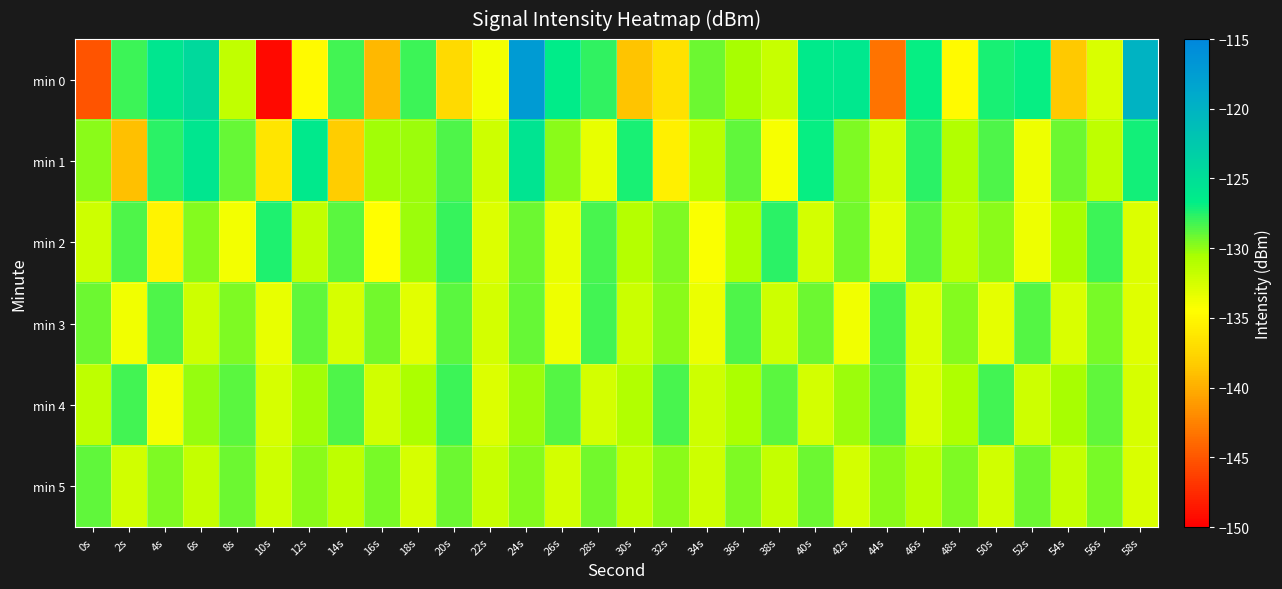

At which category is the sum across all series the highest?

24s